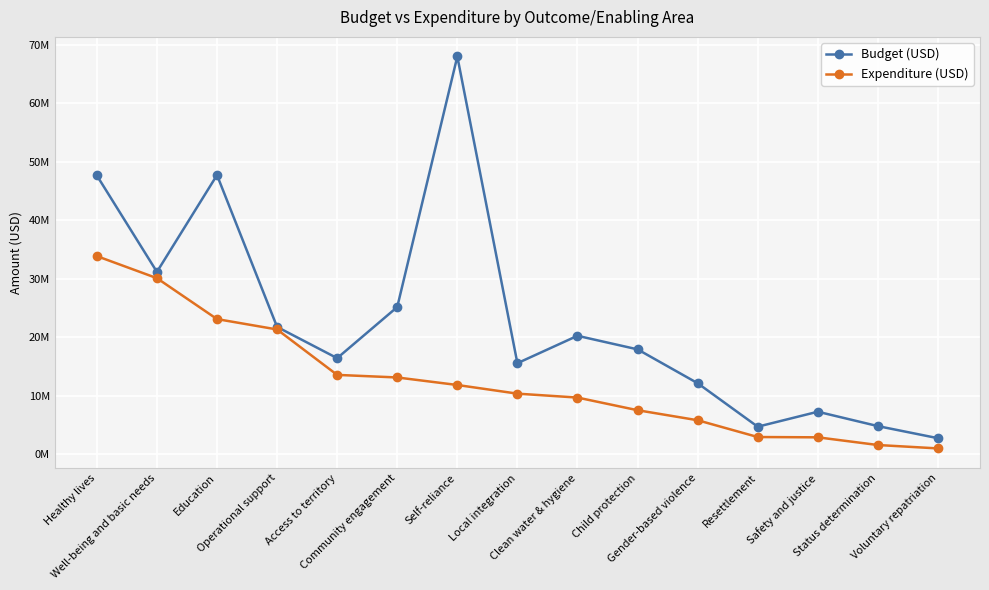

What are all the series names shown in the legend?

Budget (USD), Expenditure (USD)